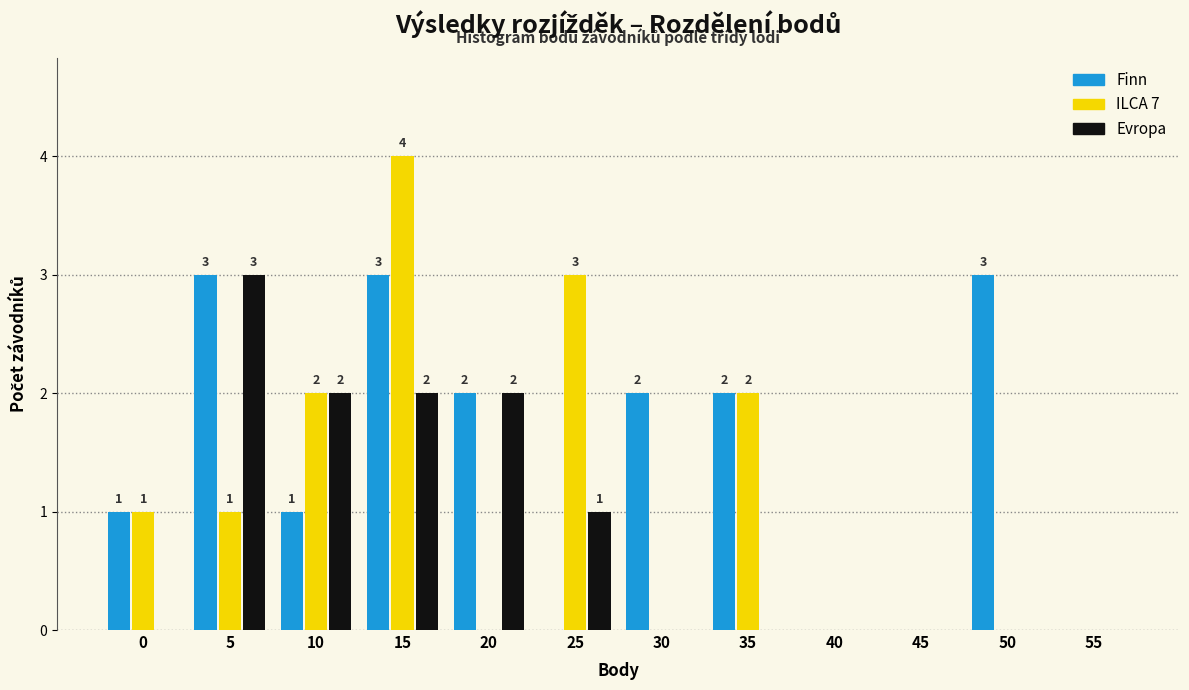

Reading left to right, list all the values displayed in this chart.

Finn: 0=1	5=3	10=1	15=3	20=2	25=0	30=2	35=2	40=0	45=0	50=3	55=0
ILCA 7: 0=1	5=1	10=2	15=4	20=0	25=3	30=0	35=2	40=0	45=0	50=0	55=0
Evropa: 0=0	5=3	10=2	15=2	20=2	25=1	30=0	35=0	40=0	45=0	50=0	55=0